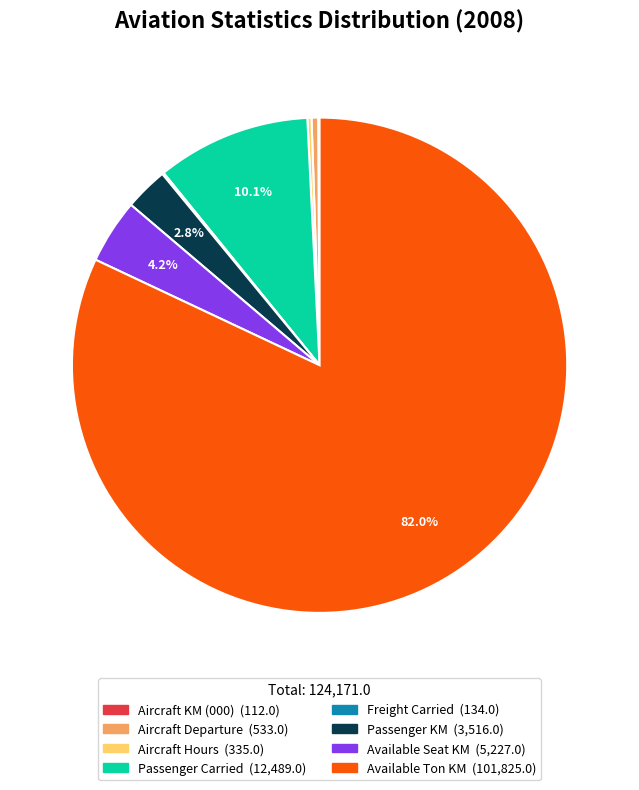

What is the largest slice in the pie chart?

Available Ton KM